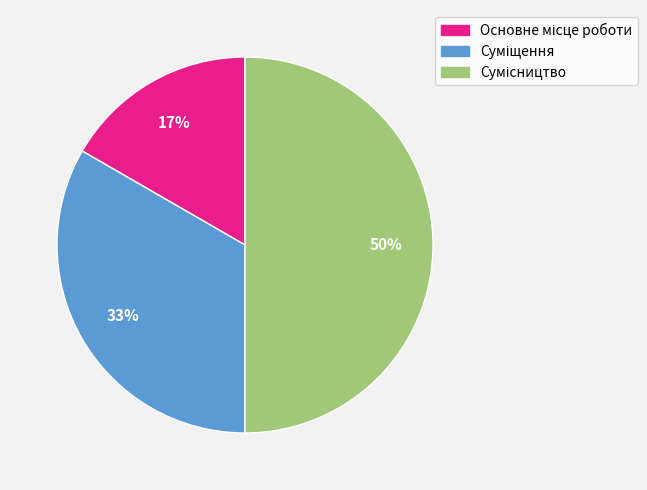

To the nearest percent, what is the difference between the largest and smallest slice percentages?

33%